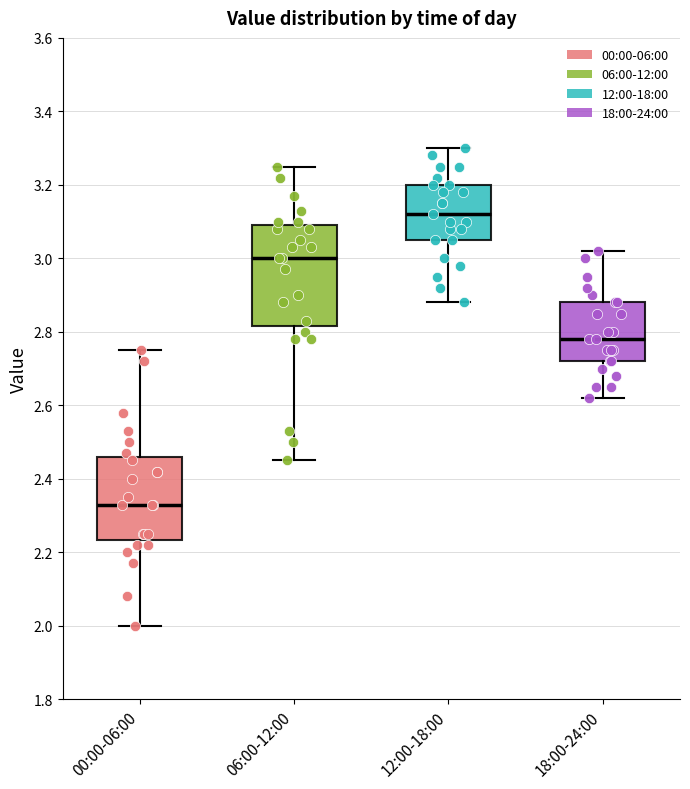

Reading left to right, transcribe this box plot: for each box, give where its median line is, the range the box spans, and where its two whiskers end, as read against the y-axis. The values are not printed on the chart, so give them approximately, as read against the axis.

00:00-06:00: median 2.34, box 2.24 to 2.46, whiskers 2.00 to 2.76
06:00-12:00: median 3.00, box 2.82 to 3.10, whiskers 2.46 to 3.26
12:00-18:00: median 3.12, box 3.06 to 3.20, whiskers 2.88 to 3.30
18:00-24:00: median 2.78, box 2.72 to 2.88, whiskers 2.62 to 3.02